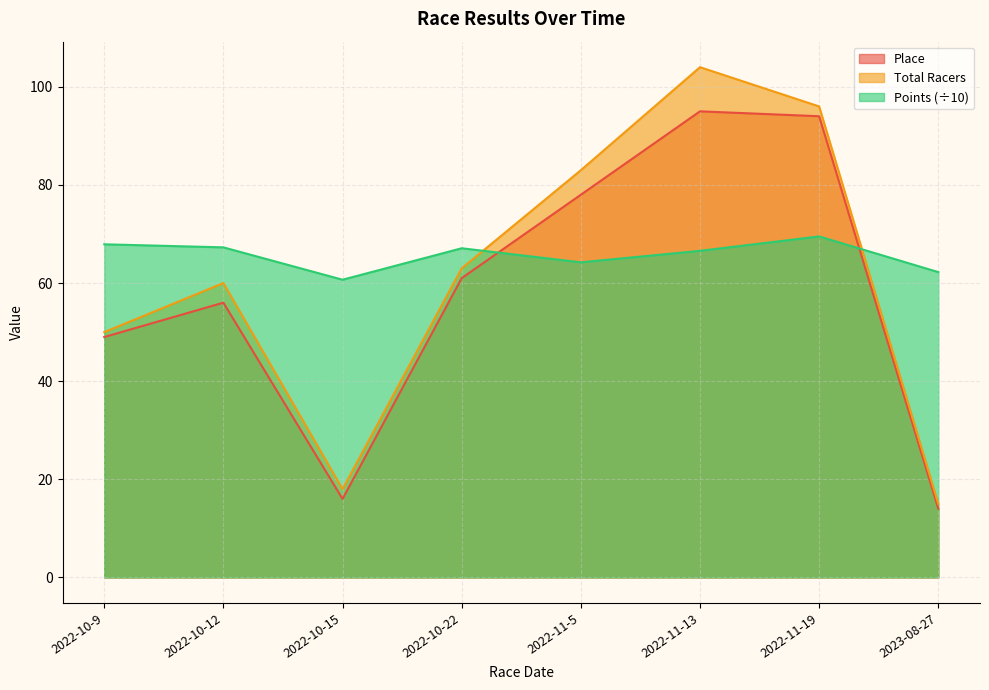

True or false: Total Racers has a value of 151.3 at 2022-11-19.

False